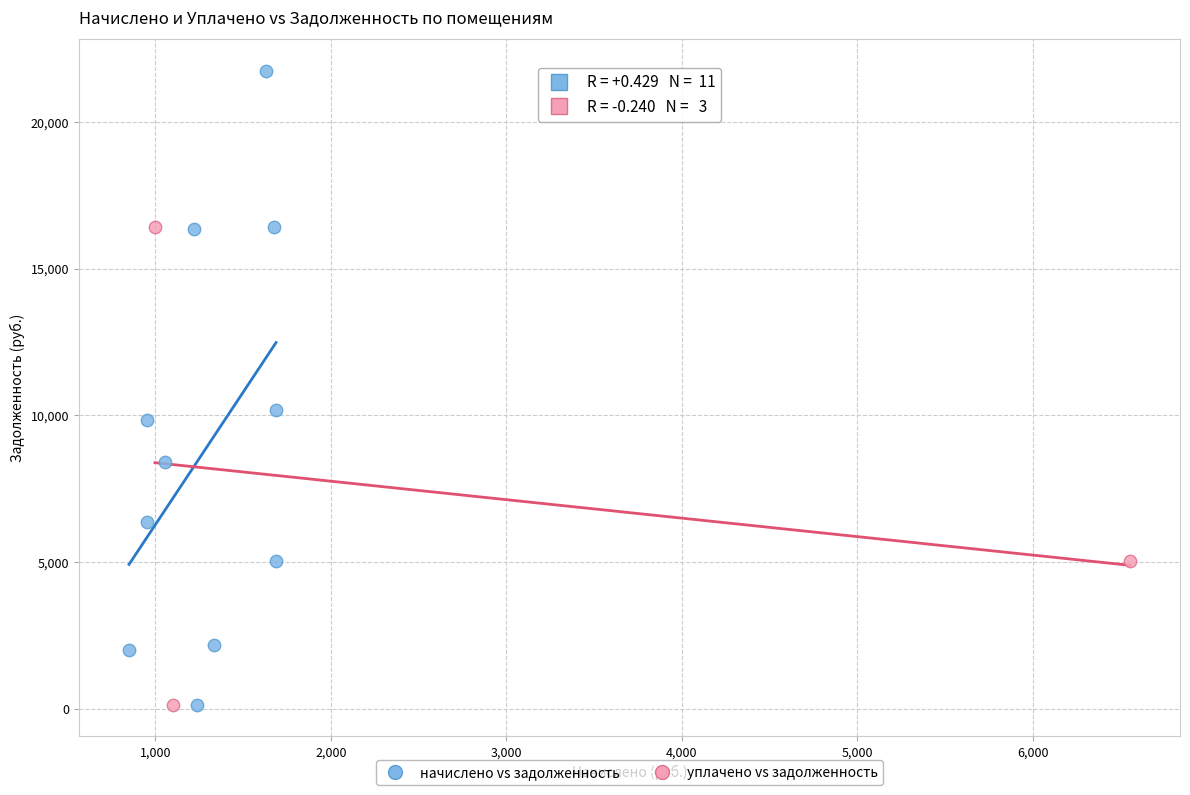

Which series has the largest Y range (max minus min)?

начислено vs задолженность